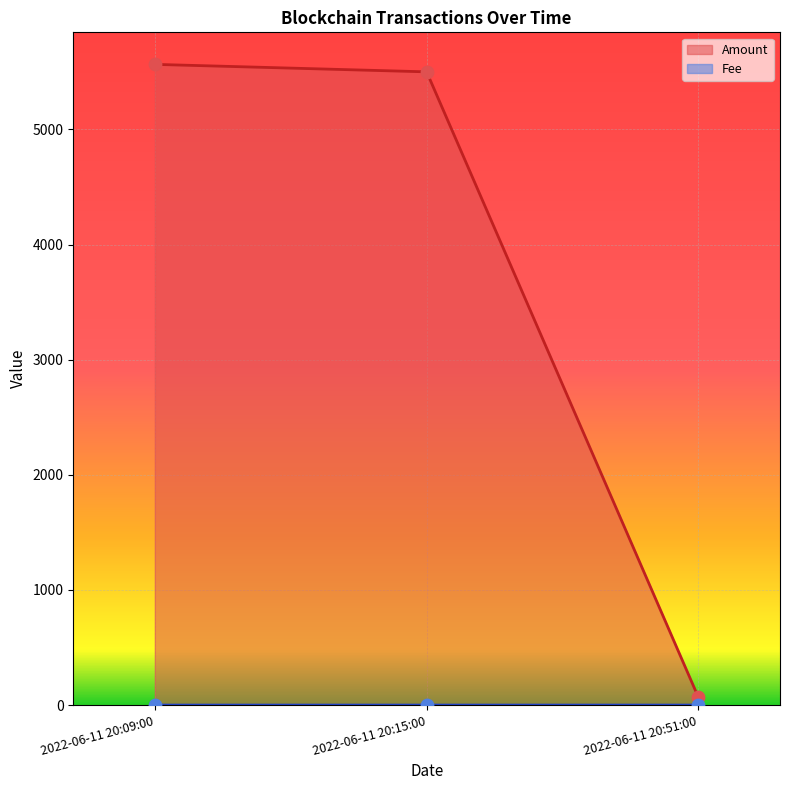

Which series contains the lowest Y value?

Fee